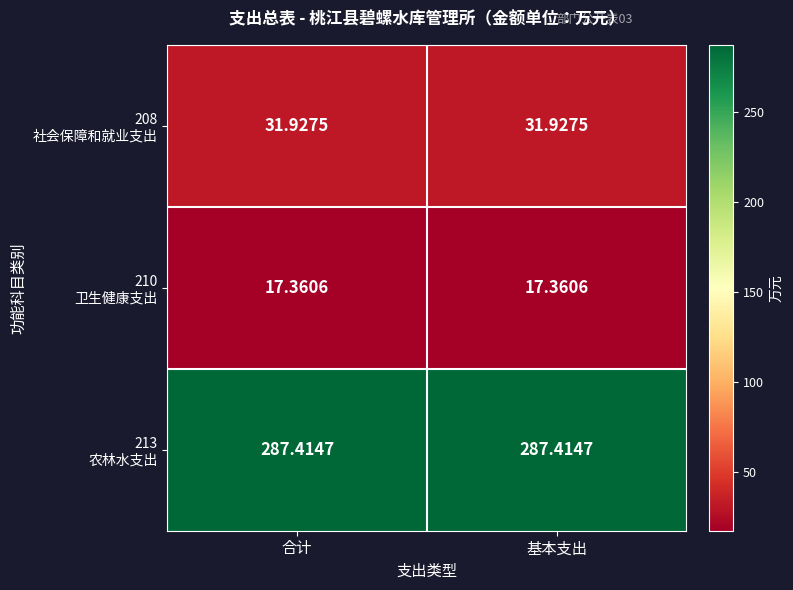

What is the minimum value shown in the chart?

17.4